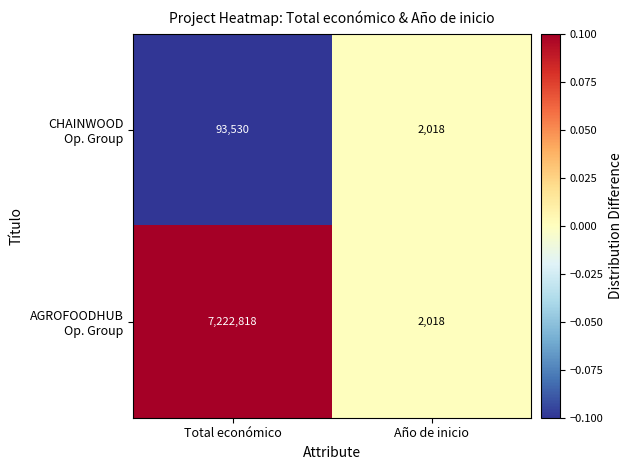

What is the total value across all series at Total económico?

7316348